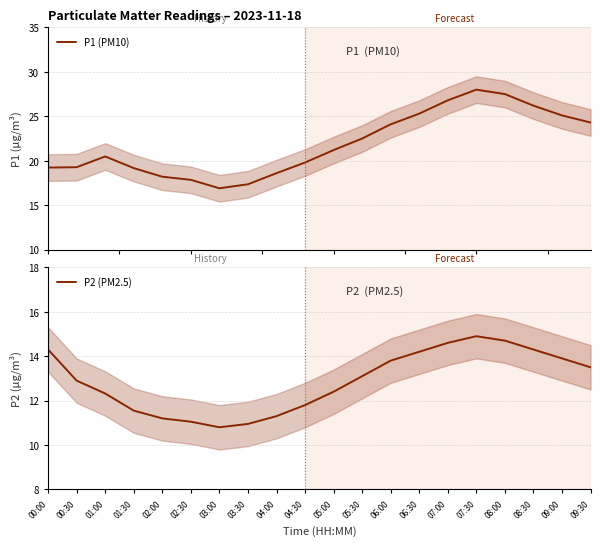

At how many categories does at least one series exceed 25?

6